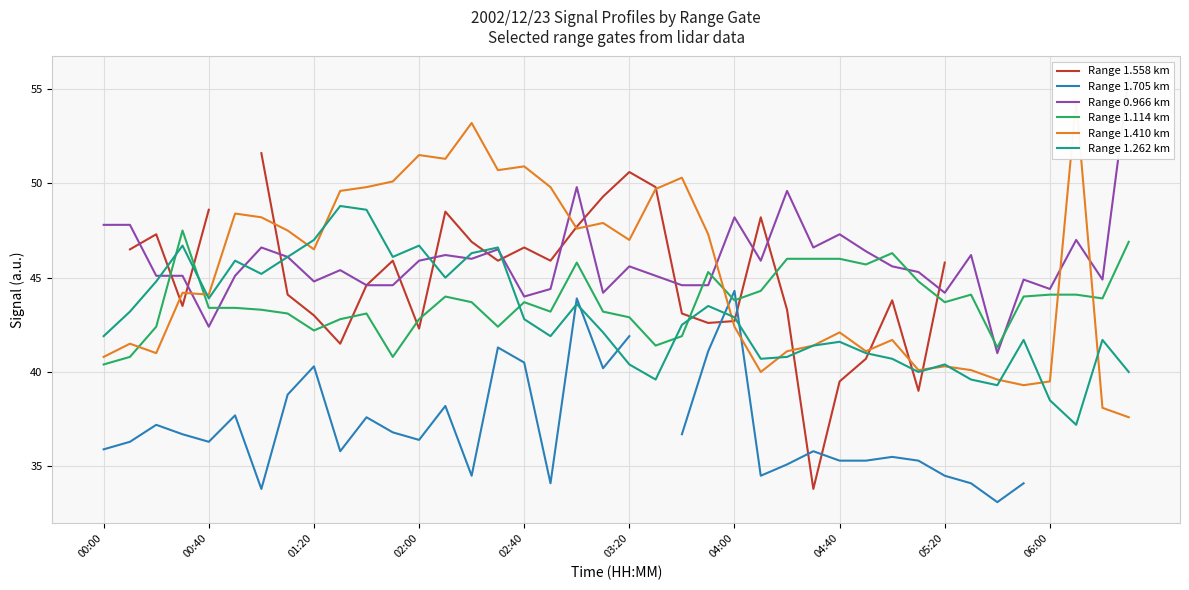

Which series has the largest total across all categories?

0.966